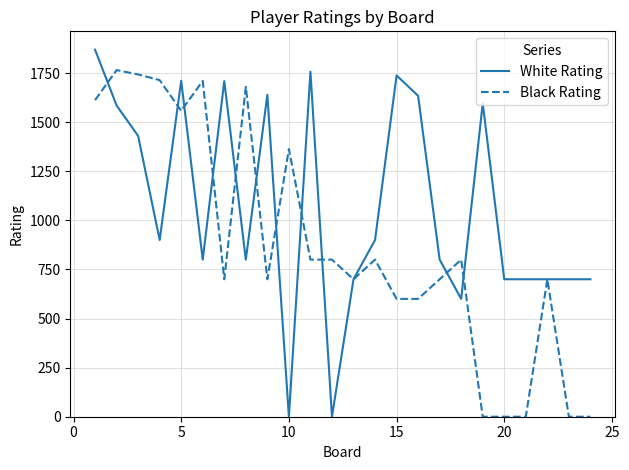

List the series in order of their peak value, highest first.

White Rating, Black Rating